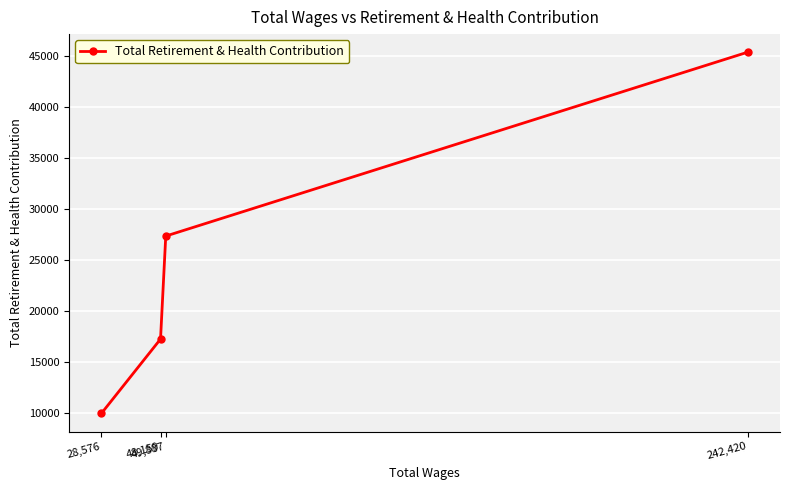

Is this an area chart (filled region under the line)?

No